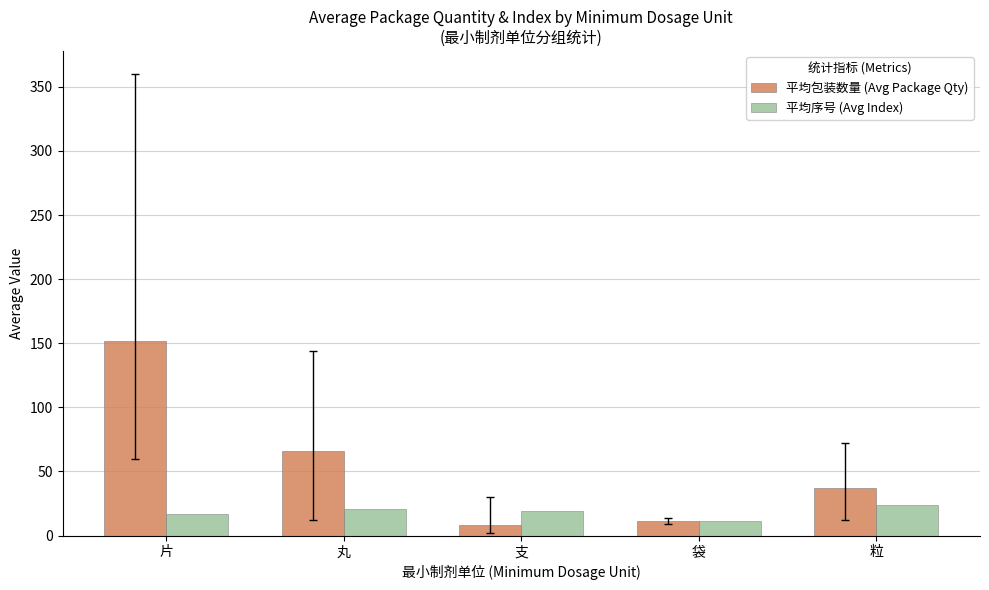

At which category does the chart reach its peak across all series?

片